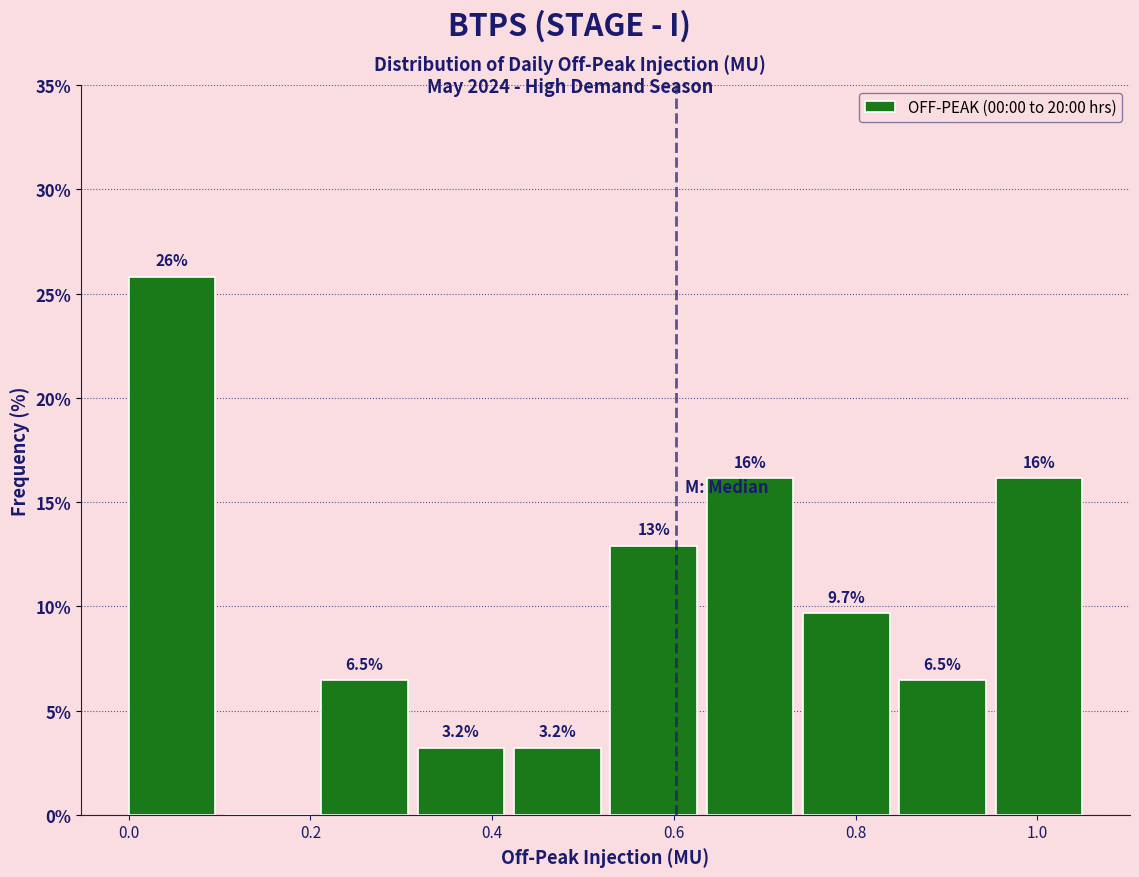

Which range on the x-axis has the tallest bar?

0.000 to 0.106